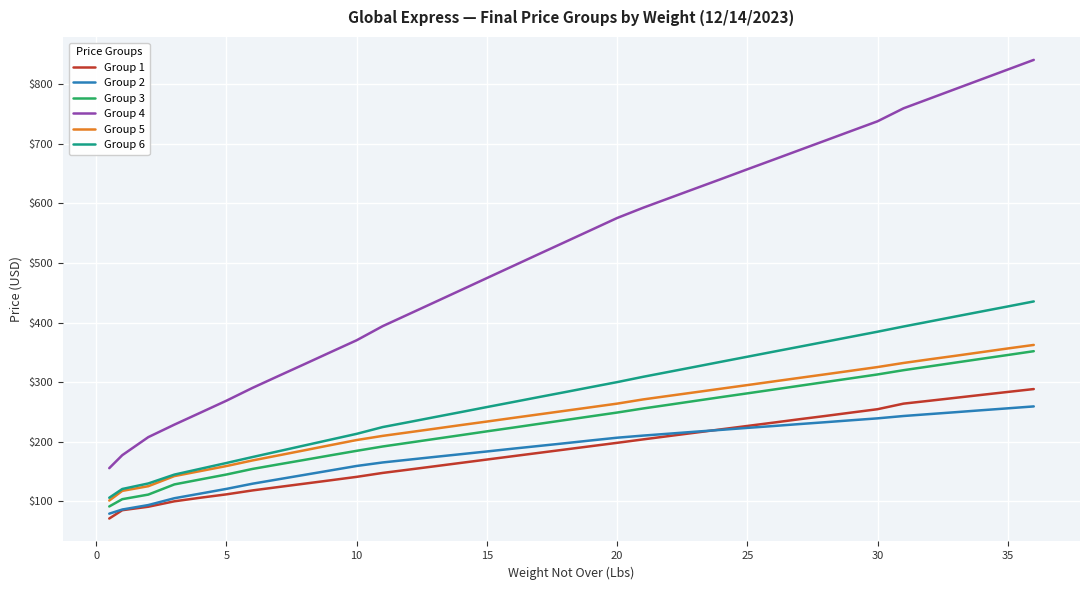

What is the maximum value for Group 4?

840.9